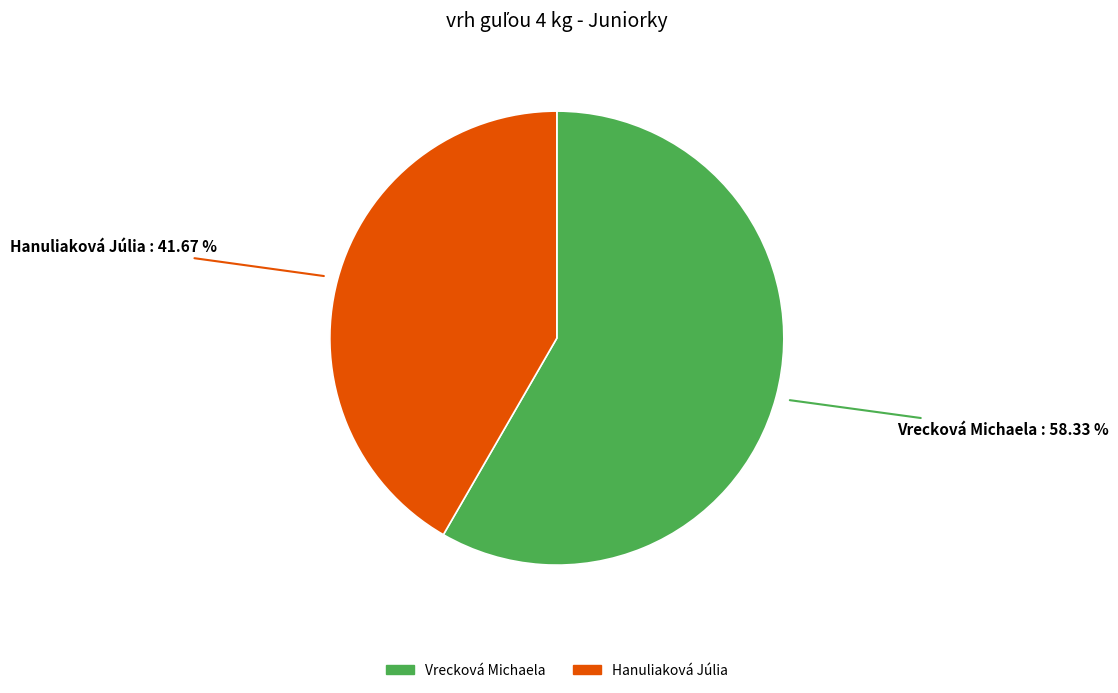

Which slice is the smallest?

Hanuliaková Júlia